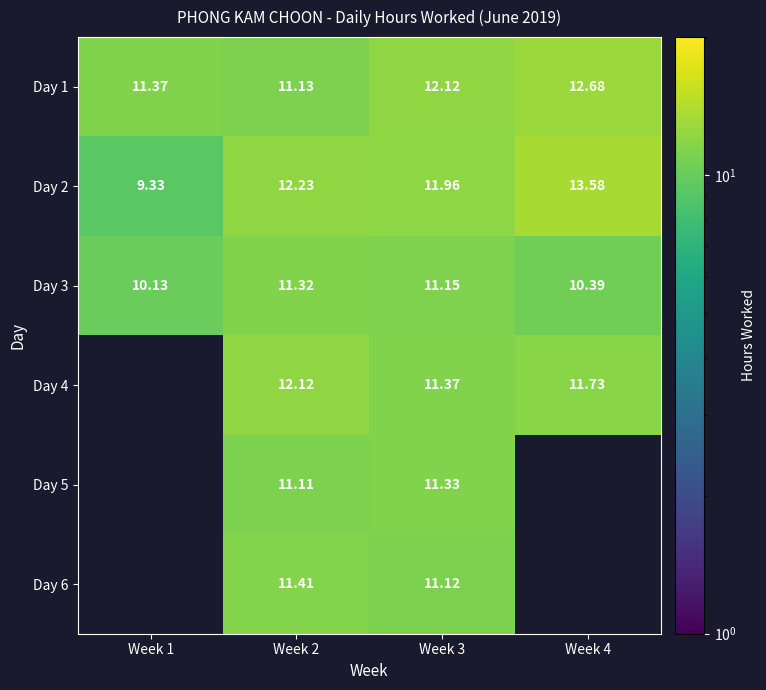

What is the maximum value shown in the chart?

13.6